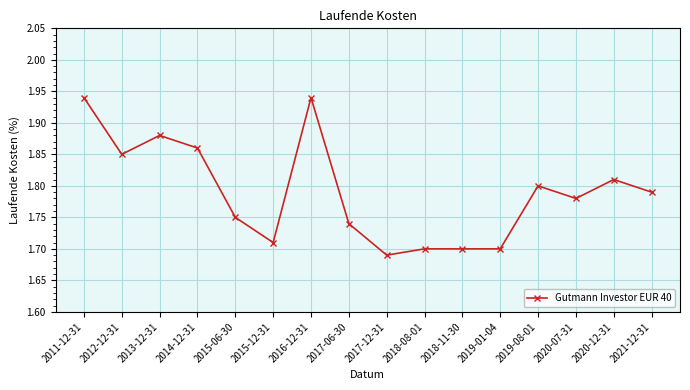

What is the sum of all values?

28.6